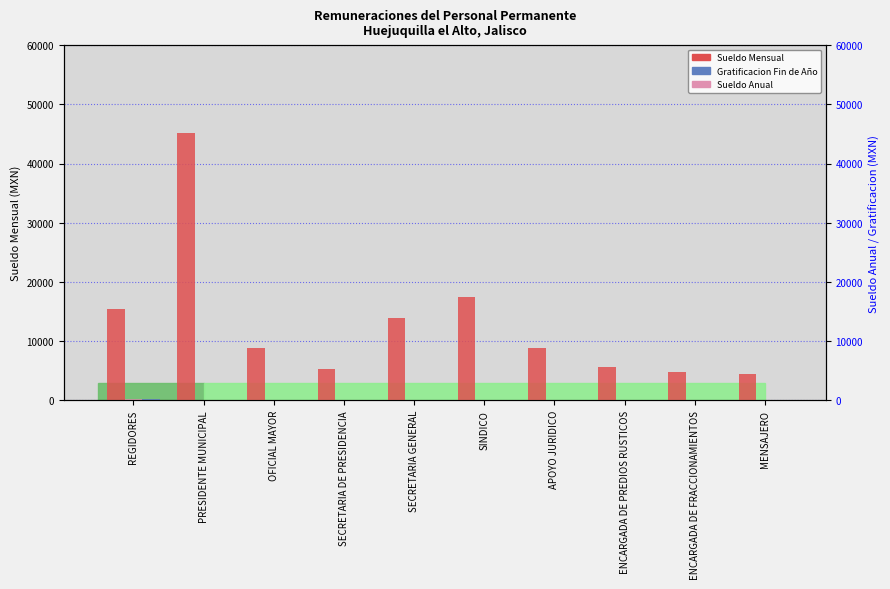

True or false: Sueldo Mensual has a value of 8838.9 at OFICIAL MAYOR.

True